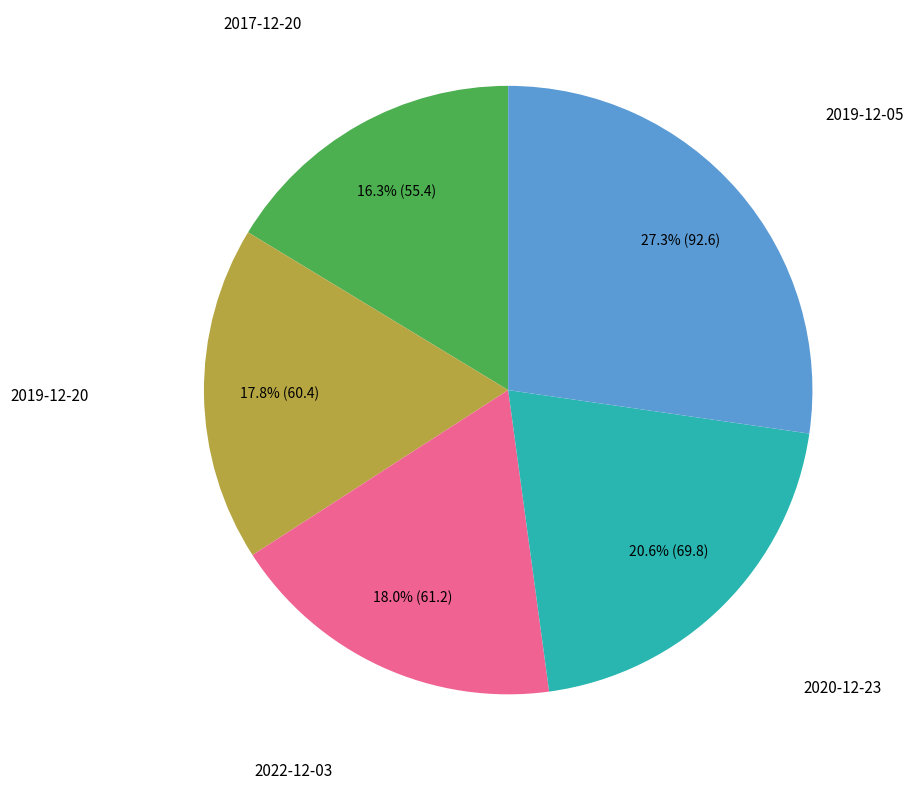

Is there any slice that represents more than half of the pie?

No